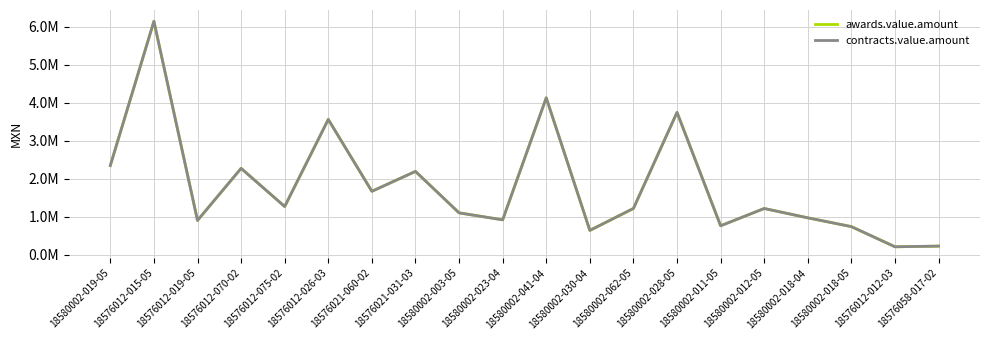

What is the label of the 2nd point from the right?

18576012-012-03